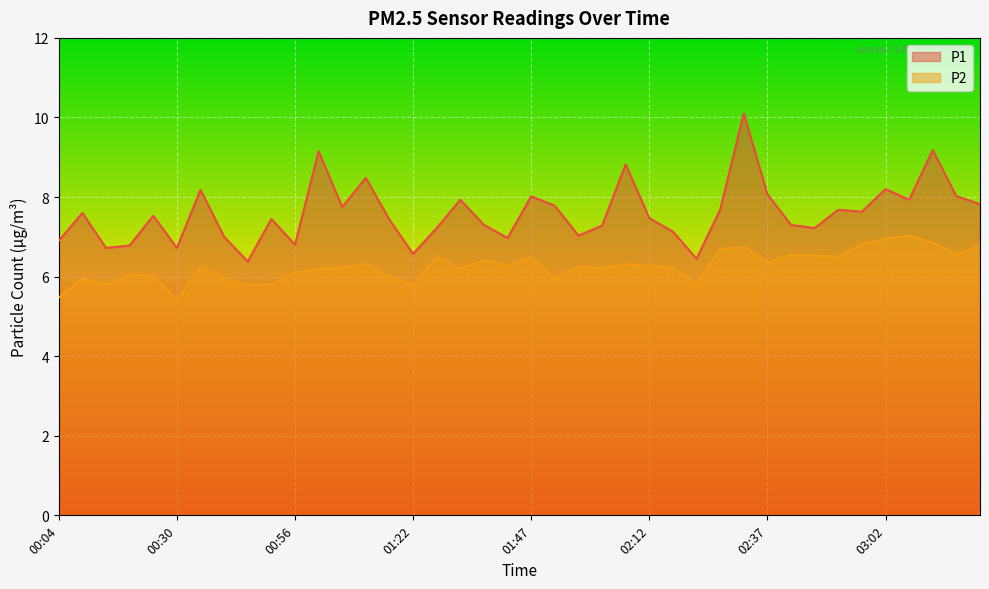

Rank the series by their maximum value, from highest to lowest.

P1, P2